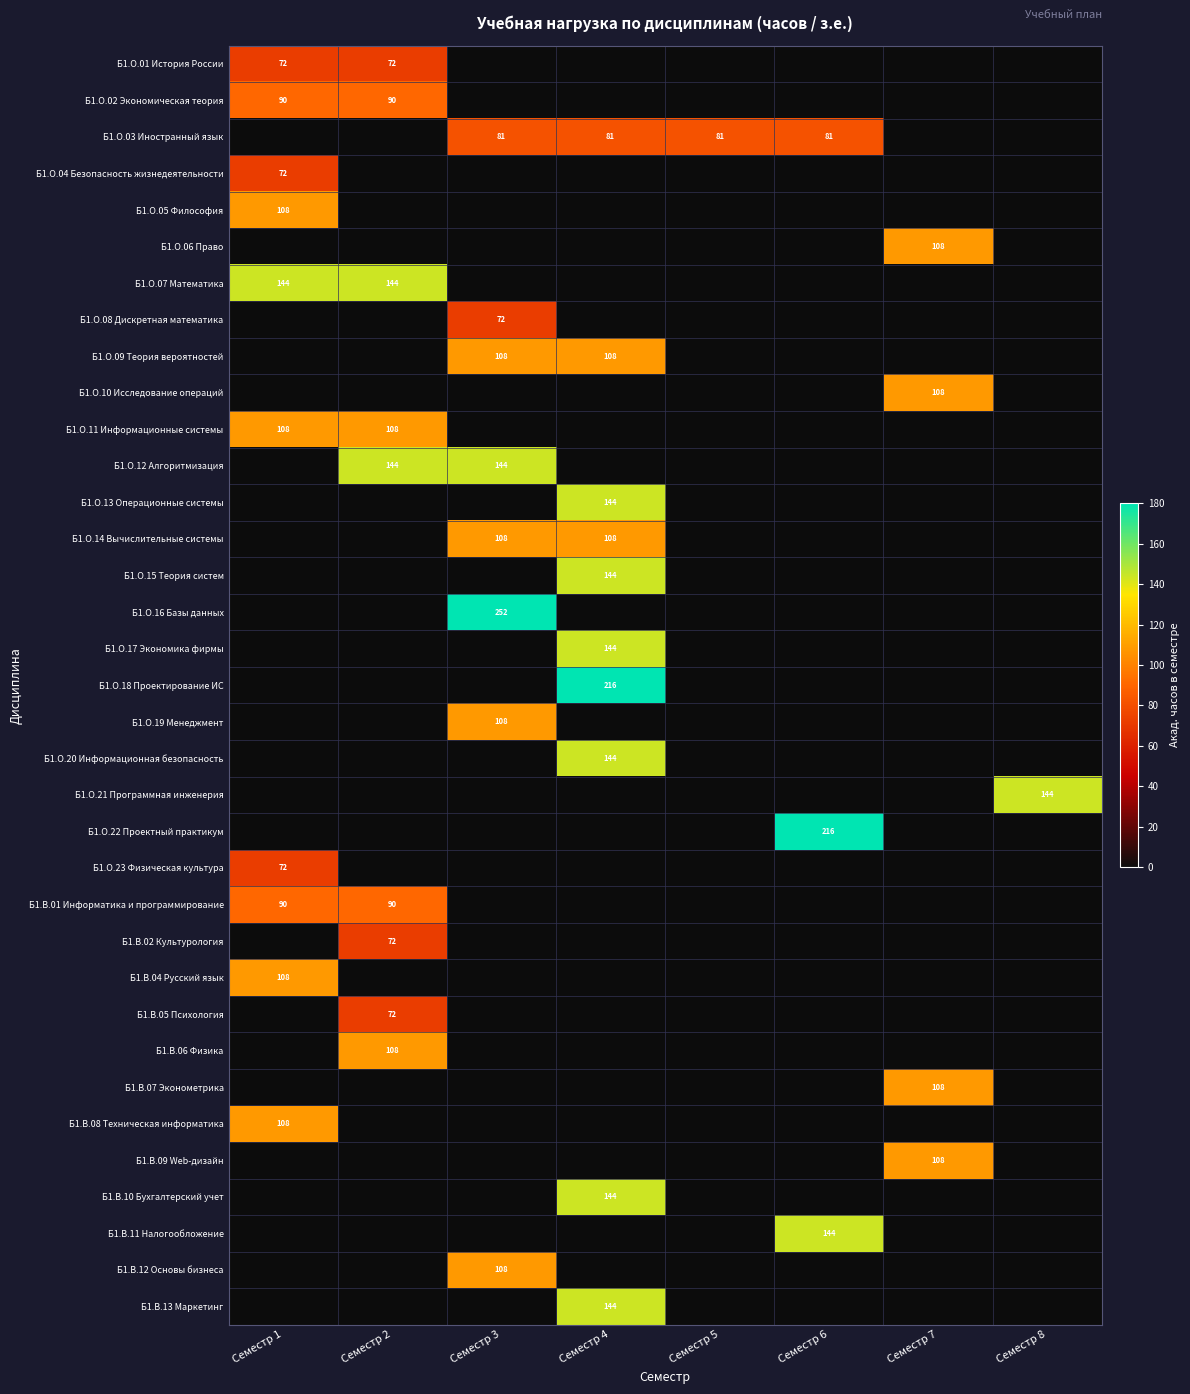

Is it true that Б1.В.09 Web-дизайн equals 190 at Семестр 7?

False